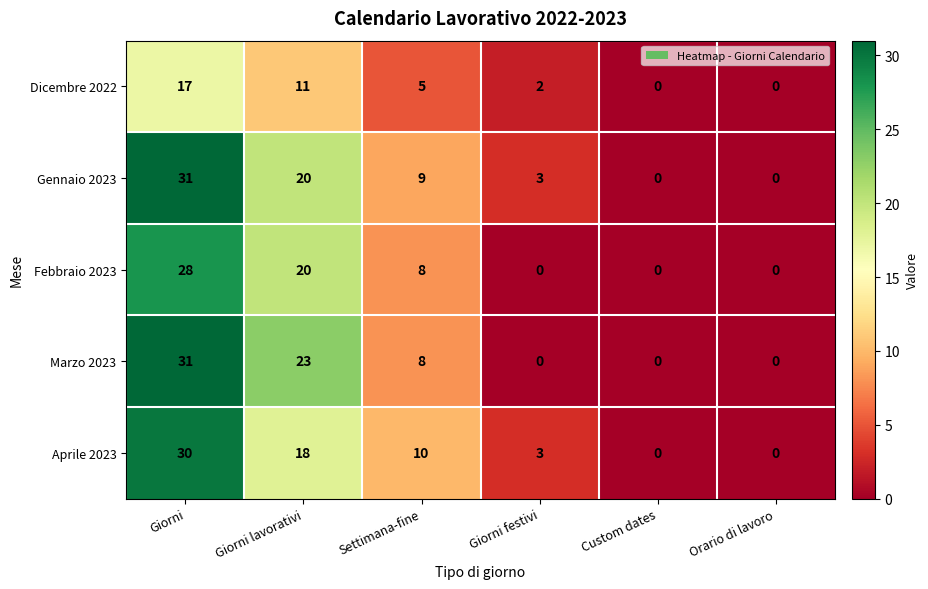

How many series are shown in this chart?

5